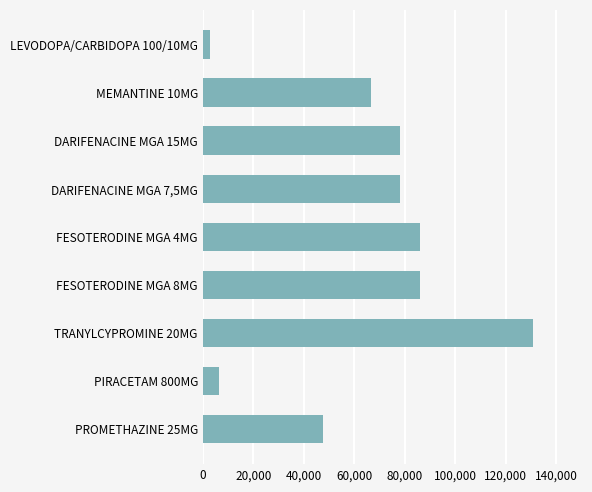

The value at FESOTERODINE MGA 8MG is 86266. True or false?

True